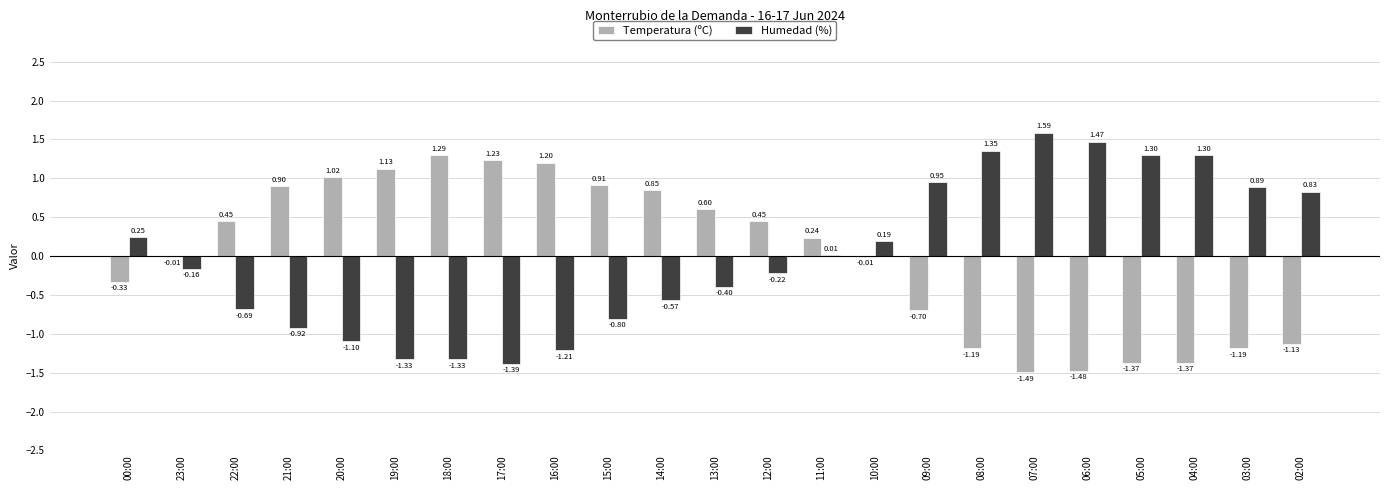

Is the value of Temperatura (ºC) at 14:00 greater than the value of Humedad (%) at 09:00?

No